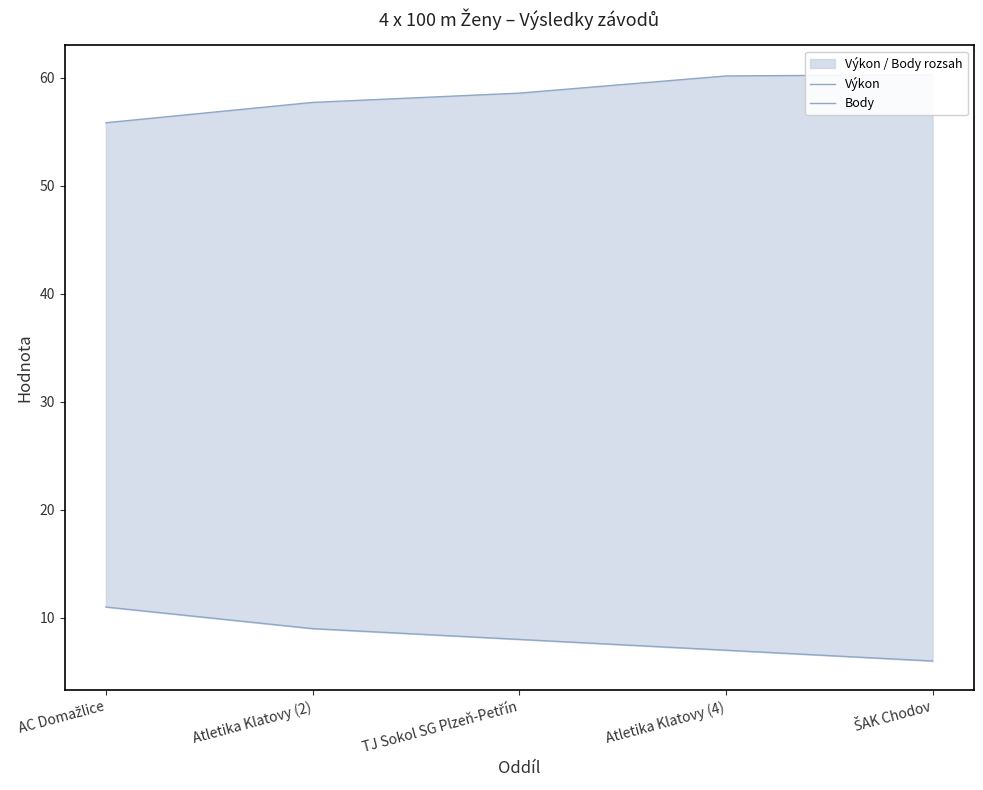

Which category has the lowest value in the Body series?

ŠAK Chodov